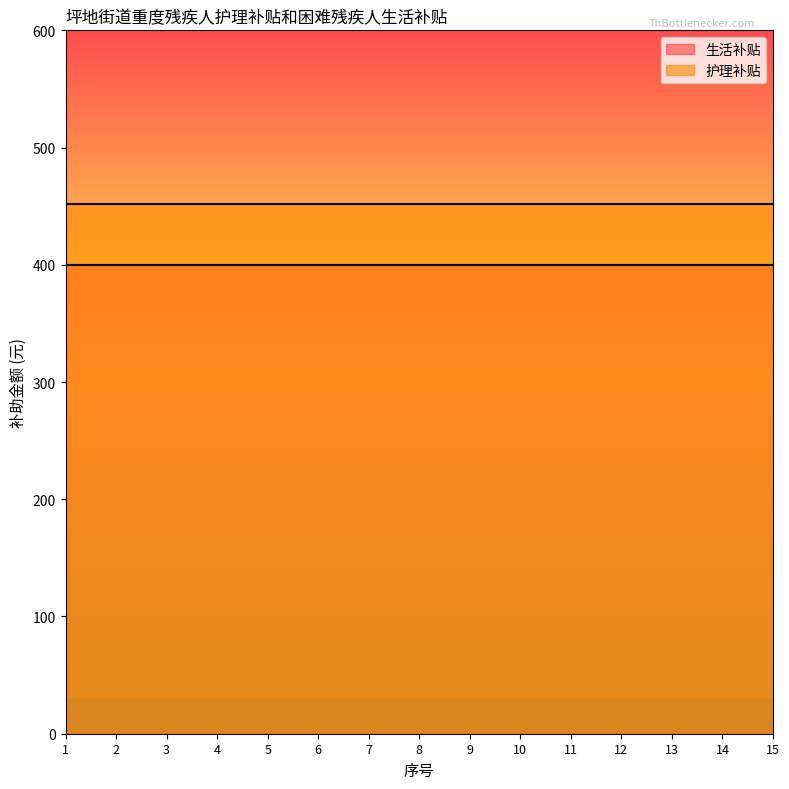

What is the total value across all series at 15?

852